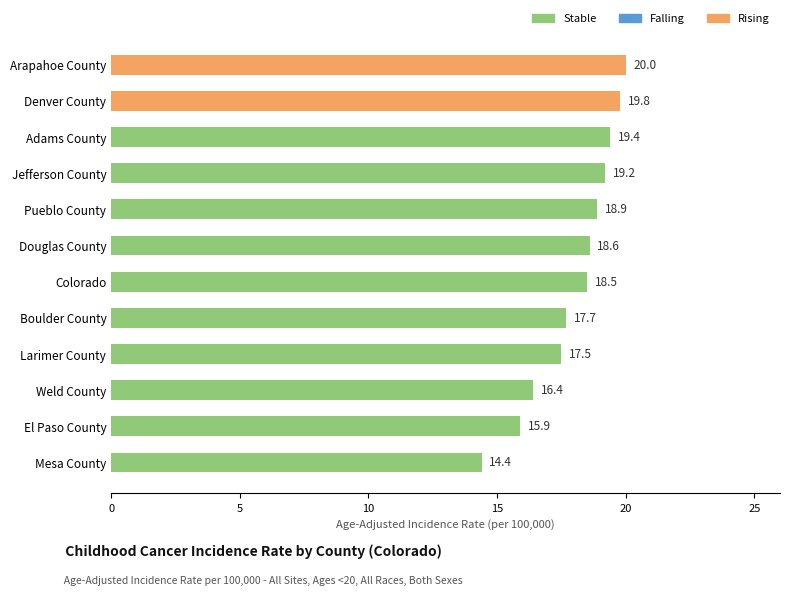

True or false: the data shows 10.5 at El Paso County.

False